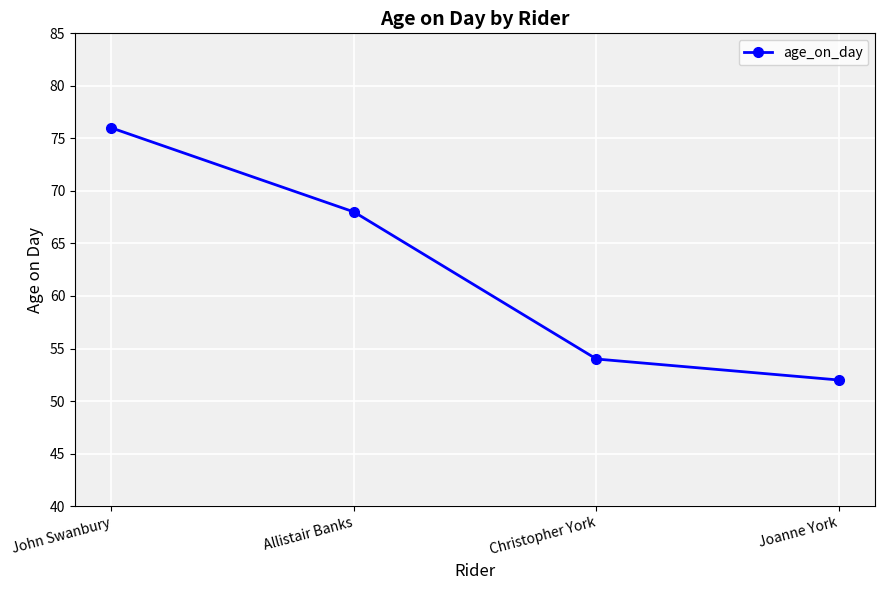

Which label corresponds to the largest value in the chart?

John Swanbury